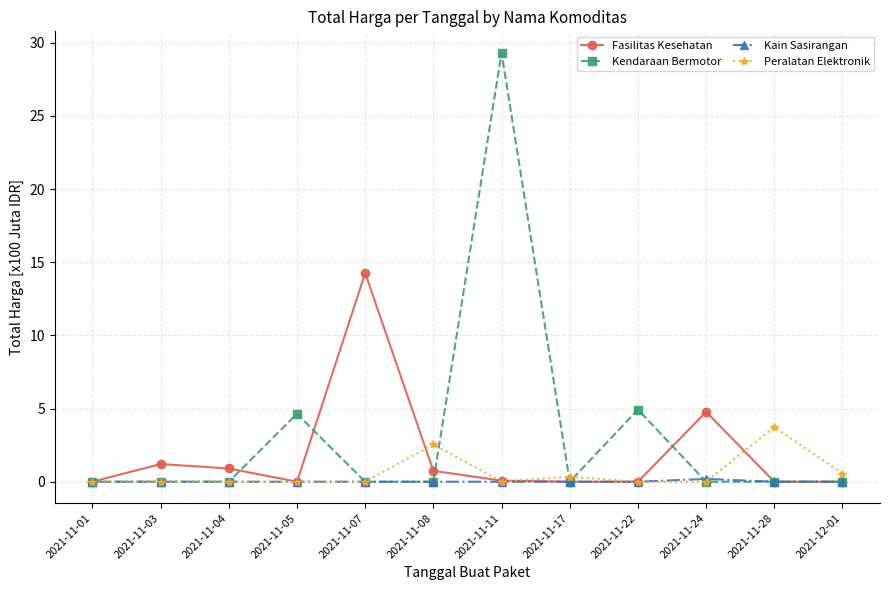

At which category is the sum across all series the highest?

2021-11-11